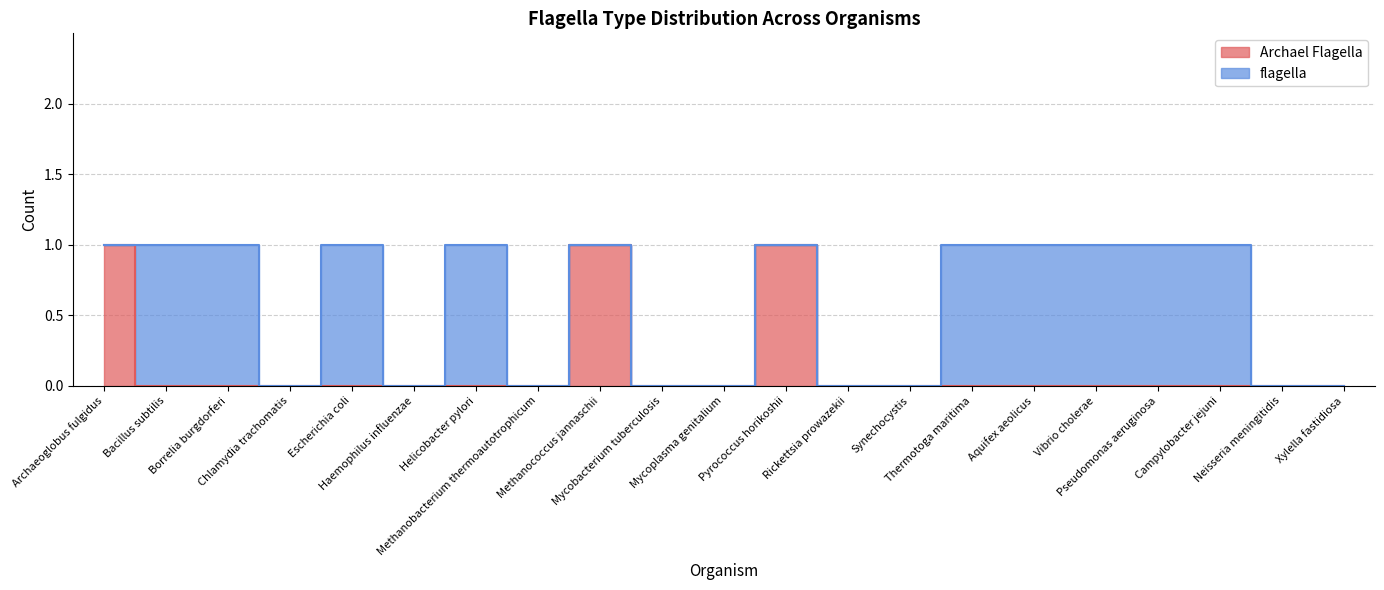

Rank the categories by value from lowest to highest.

Bacillus subtilis, Borrelia burgdorferi, Chlamydia trachomatis, Escherichia coli, Haemophilus influenzae, Helicobacter pylori, Methanobacterium thermoautotrophicum, Mycobacterium tuberculosis, Mycoplasma genitalium, Rickettsia prowazekii, Synechocystis, Thermotoga maritima, Aquifex aeolicus, Vibrio cholerae, Pseudomonas aeruginosa, Campylobacter jejuni, Neisseria meningitidis, Xylella fastidiosa, Archaeoglobus fulgidus, Methanococcus jannaschii, Pyrococcus horikoshii